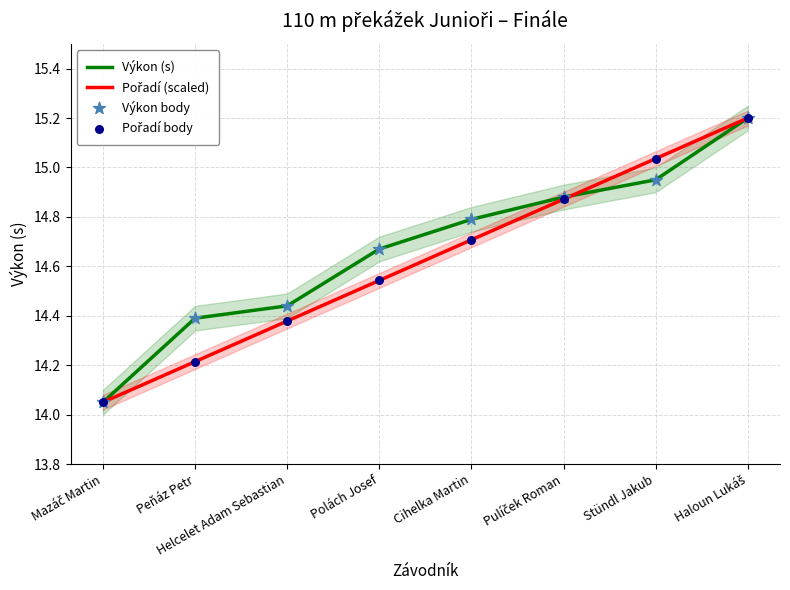

Which series contains the highest Y value?

Výkon (s)